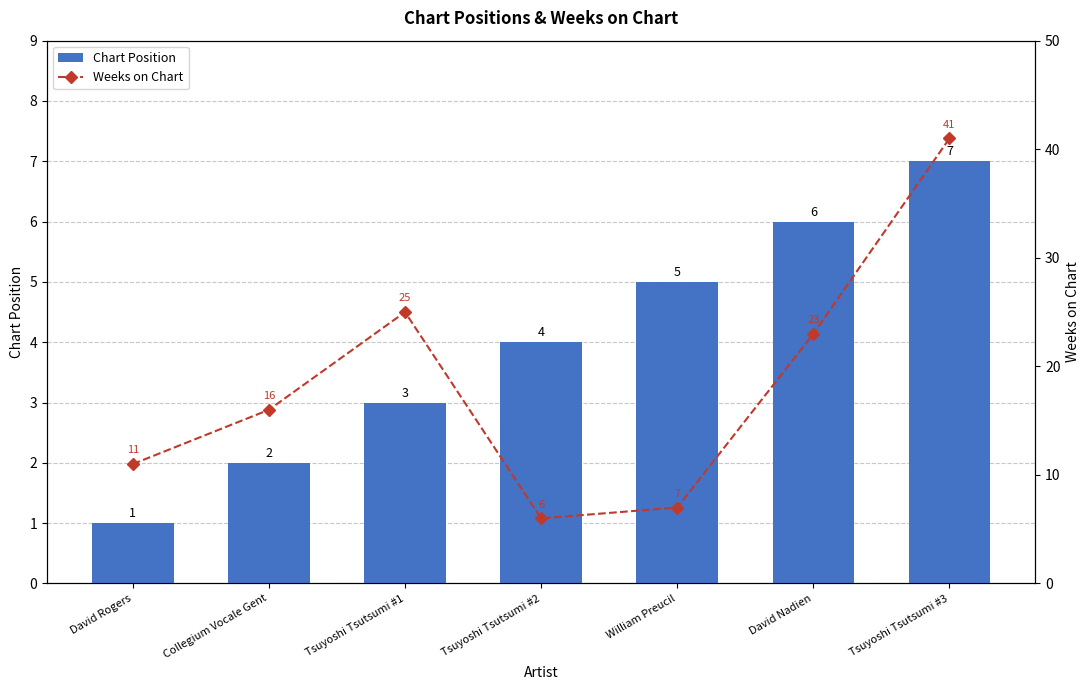

Which label corresponds to the largest value in the chart?

Tsuyoshi Tsutsumi #3